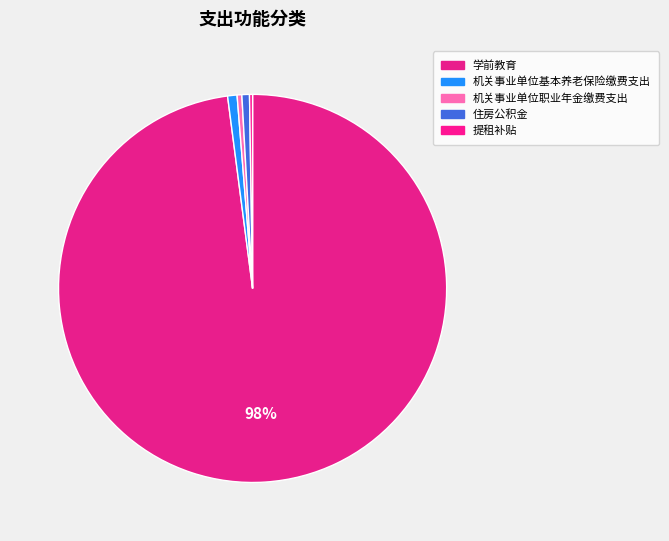

Which category has the biggest portion of the pie?

学前教育